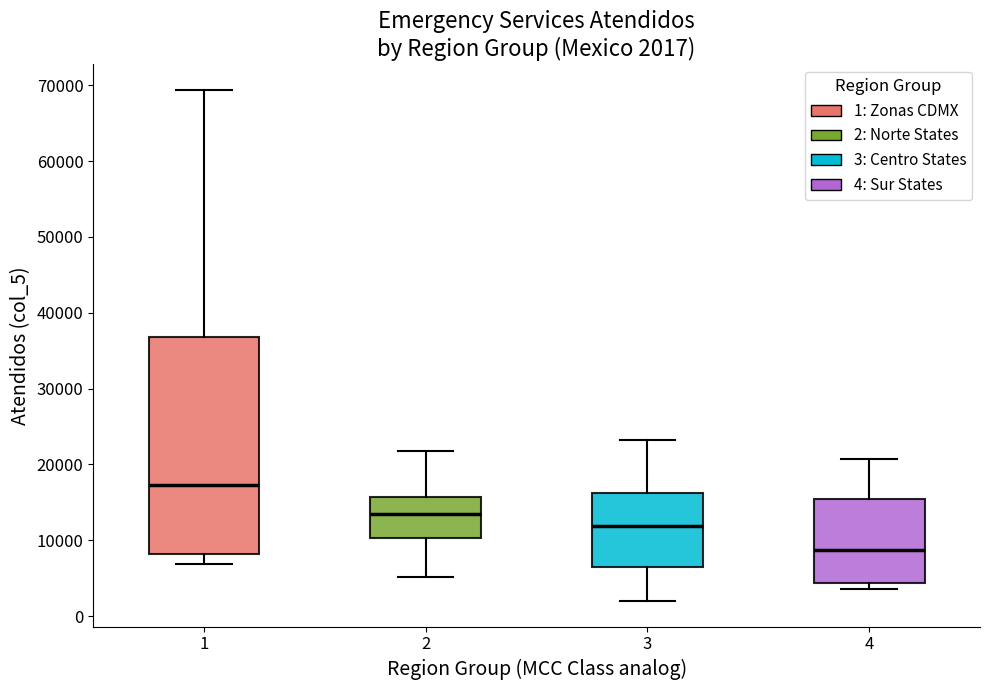

Comparing the boxes themselves (not the whiskers), which one is the tallest?

1